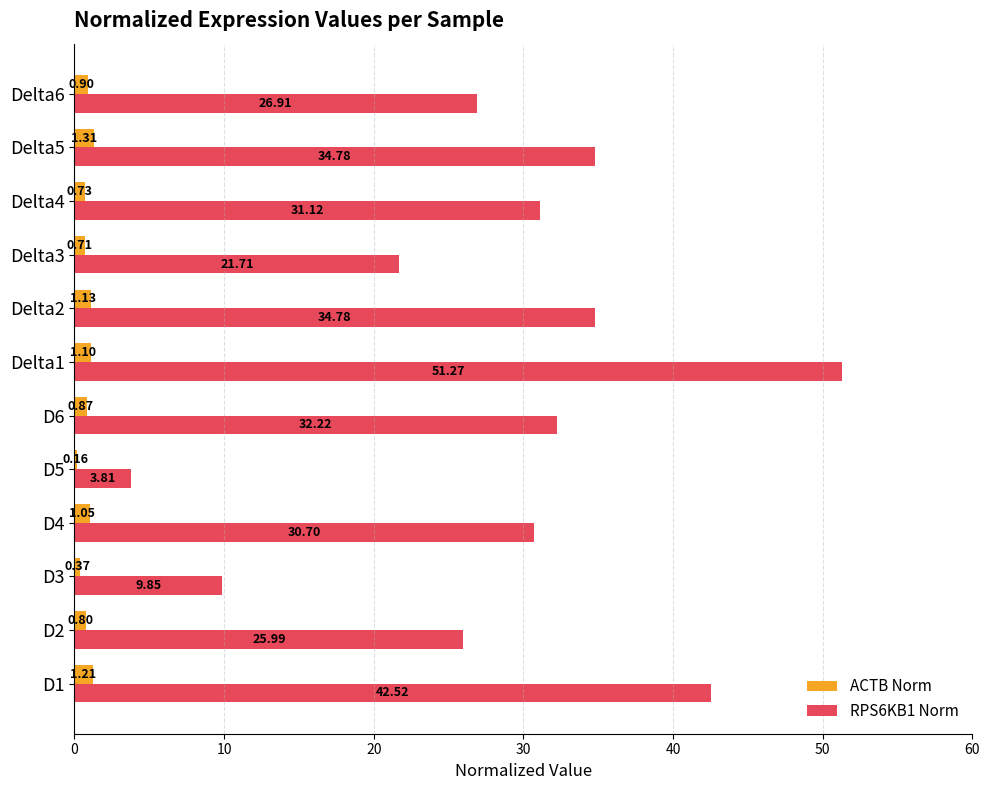

Which series has the widest spread of values?

RPS6KB1 Norm